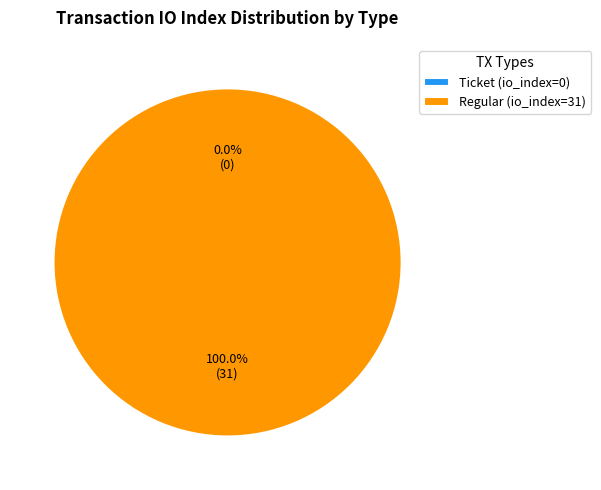

How many slices are in this pie chart?

2